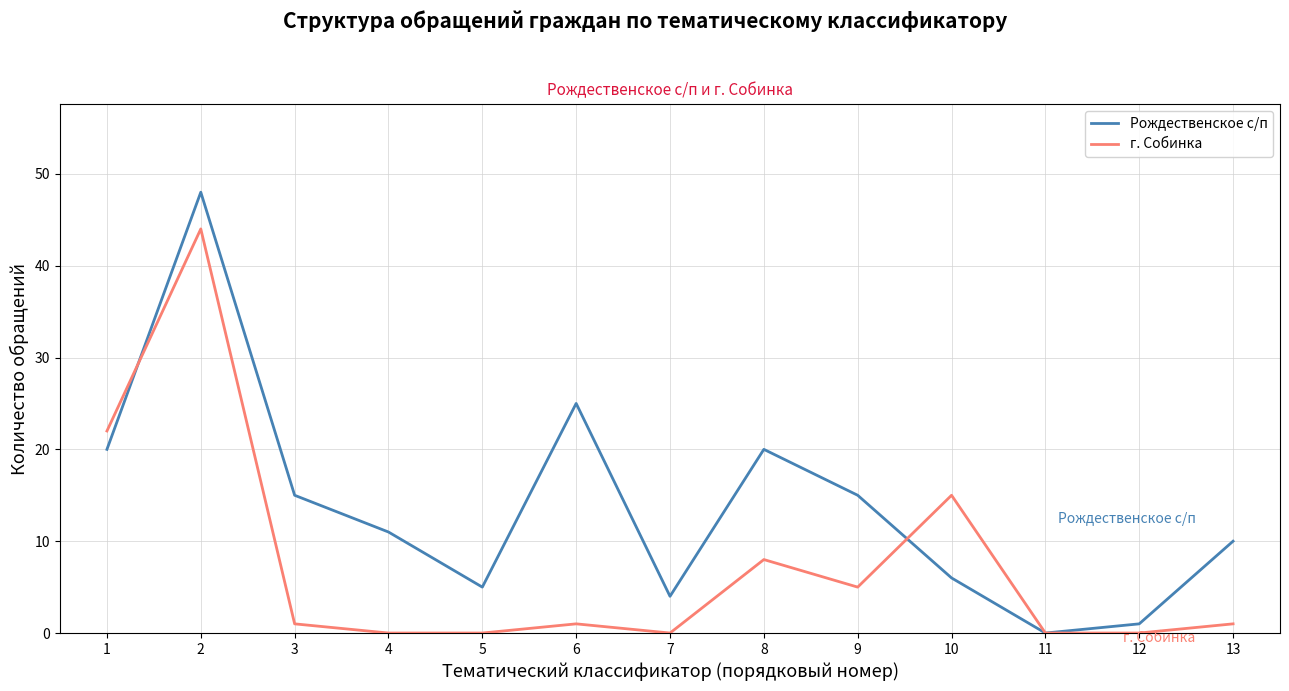

What is the difference between the maximum and minimum values in the г. Собинка series?

44